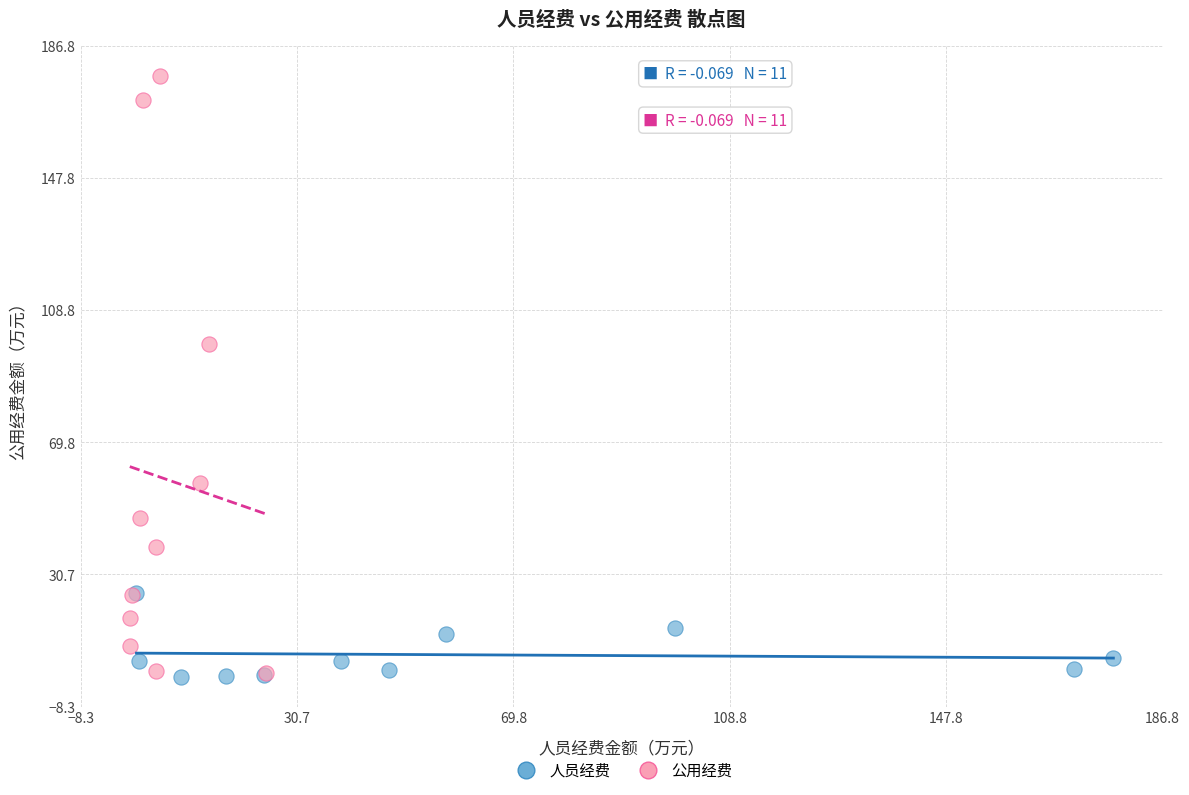

Which series has the largest Y range (max minus min)?

公用经费